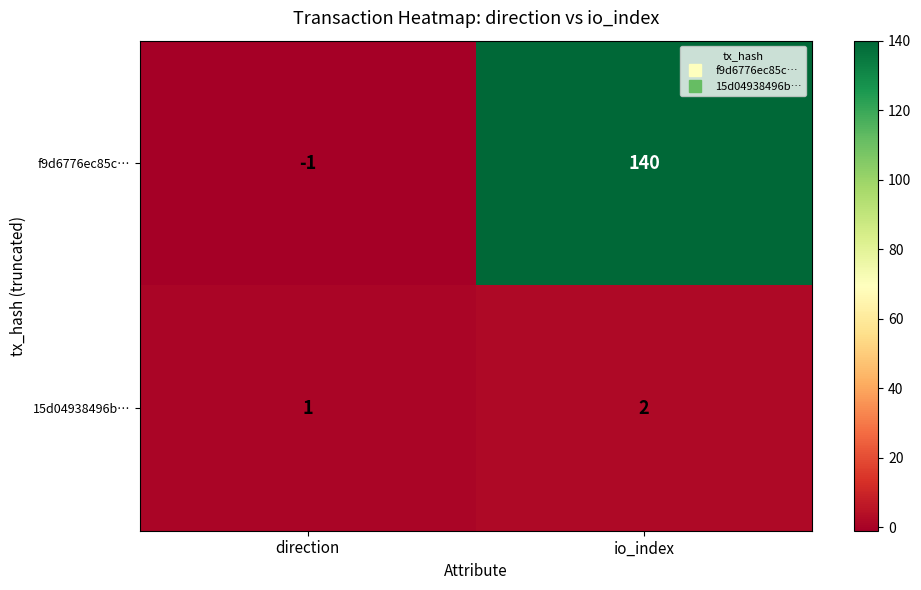

What is the difference between the maximum and minimum values in the f9d6776ec85c… series?

141